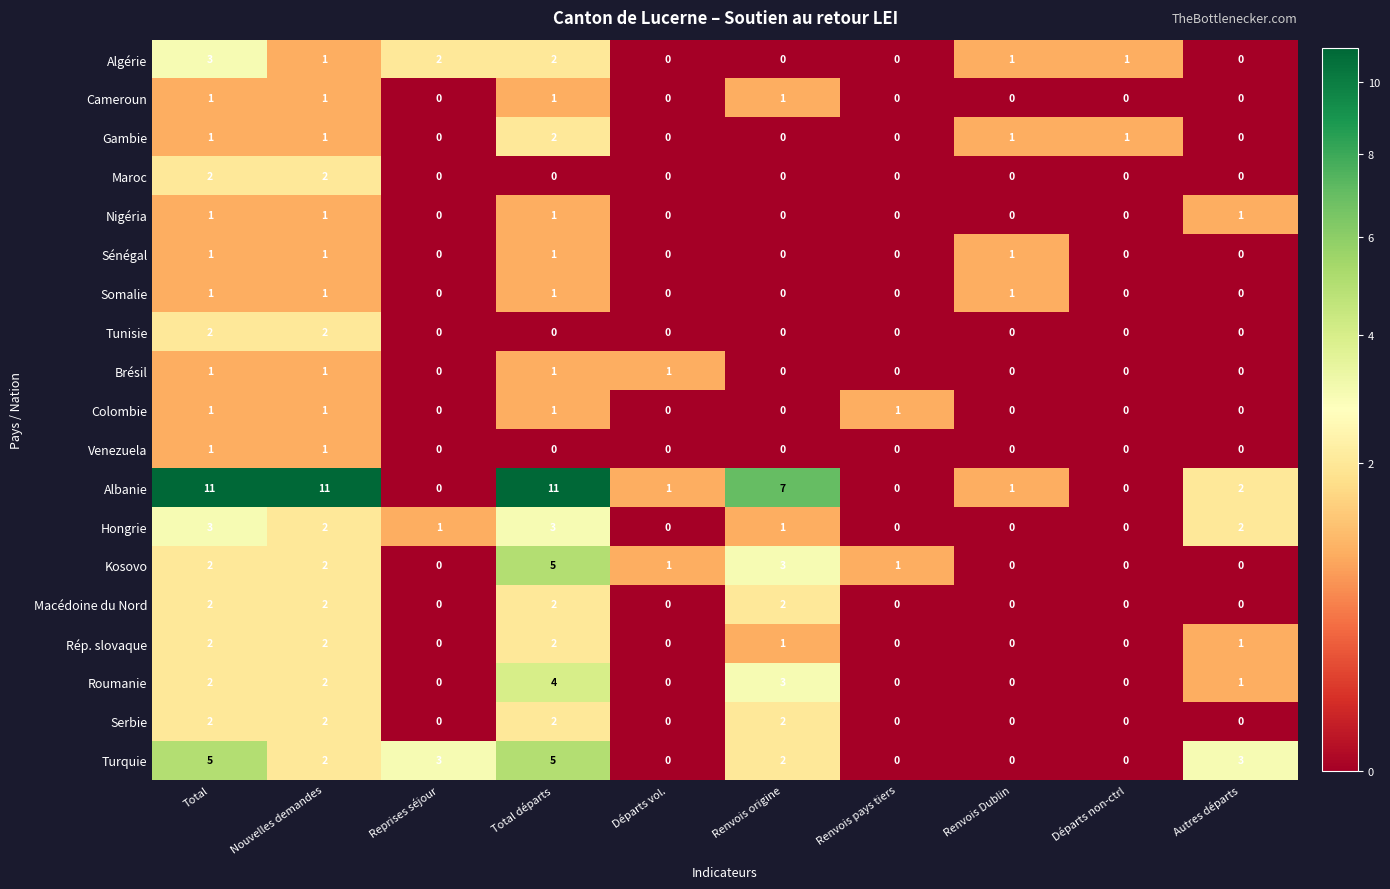

What is the difference between the maximum and minimum values in the Turquie series?

5